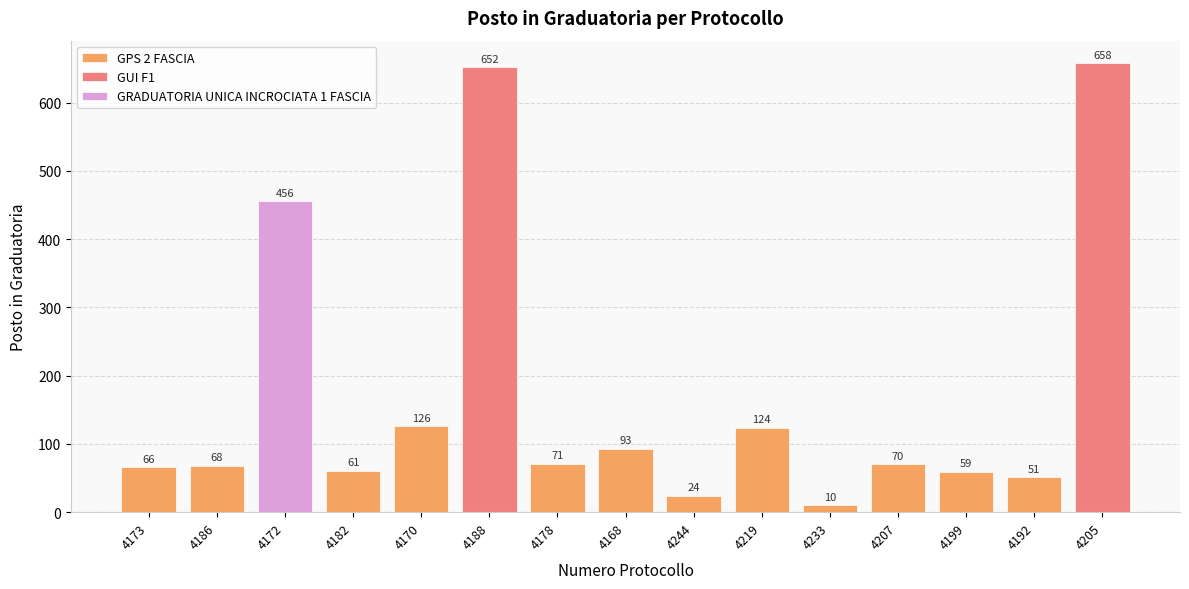

The chart shows a value of 595 at 4172. True or false?

False